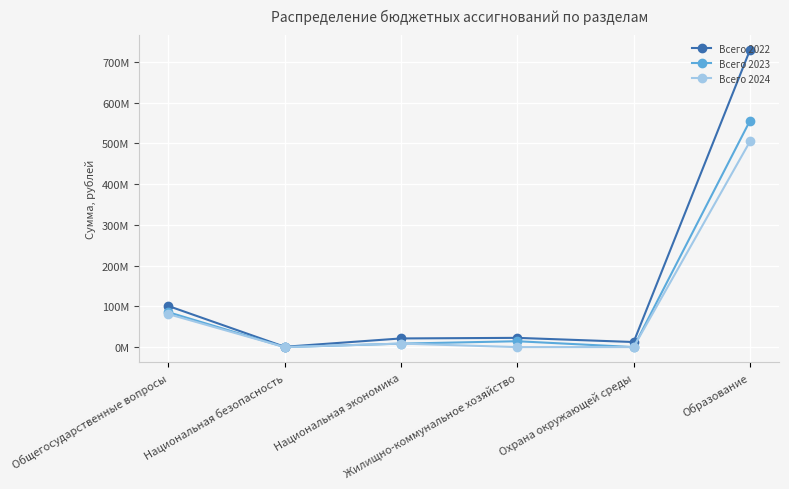

What is the label of the 5th point from the right?

Национальная безопасность